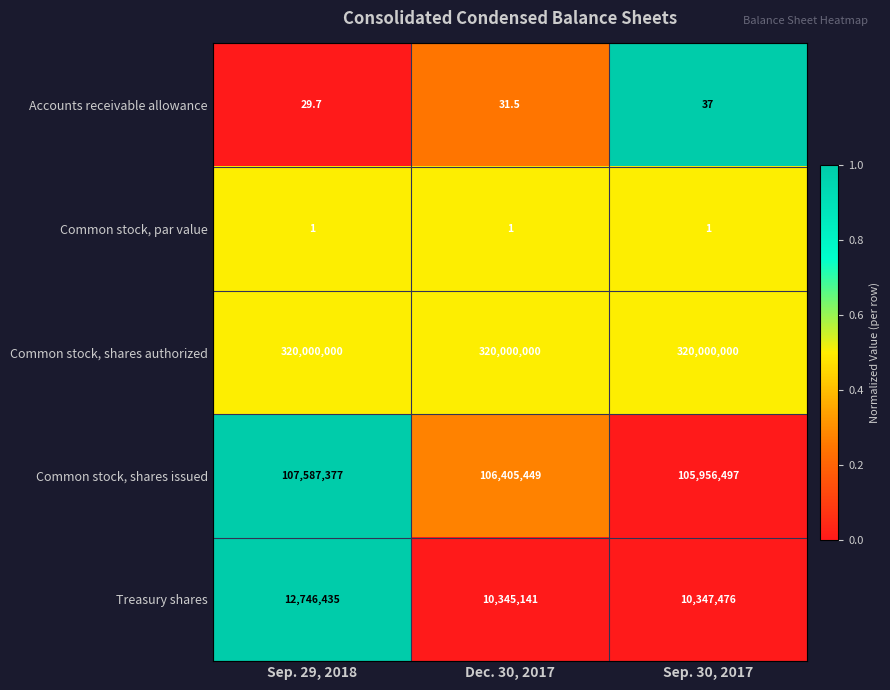

Rank the series at Sep. 30, 2017 from lowest to highest value.

Common stock, par value, Accounts receivable allowance, Treasury shares, Common stock, shares issued, Common stock, shares authorized